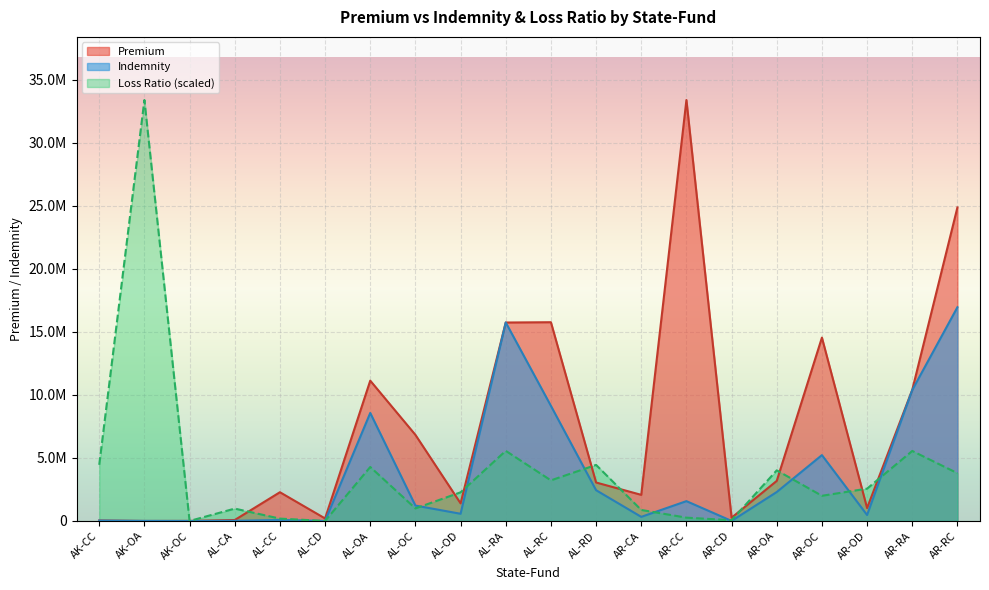

Which label corresponds to the largest value in the chart?

AR-CC